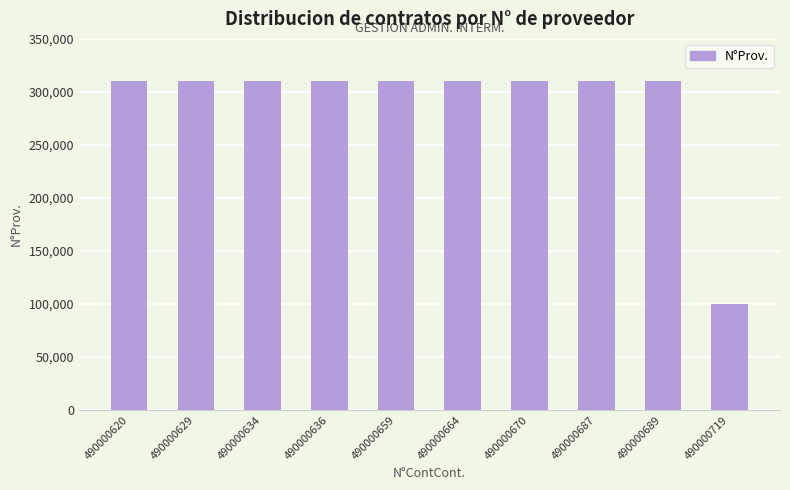

What is the ratio of the value at 490000687 to the value at 490000634?

1.0